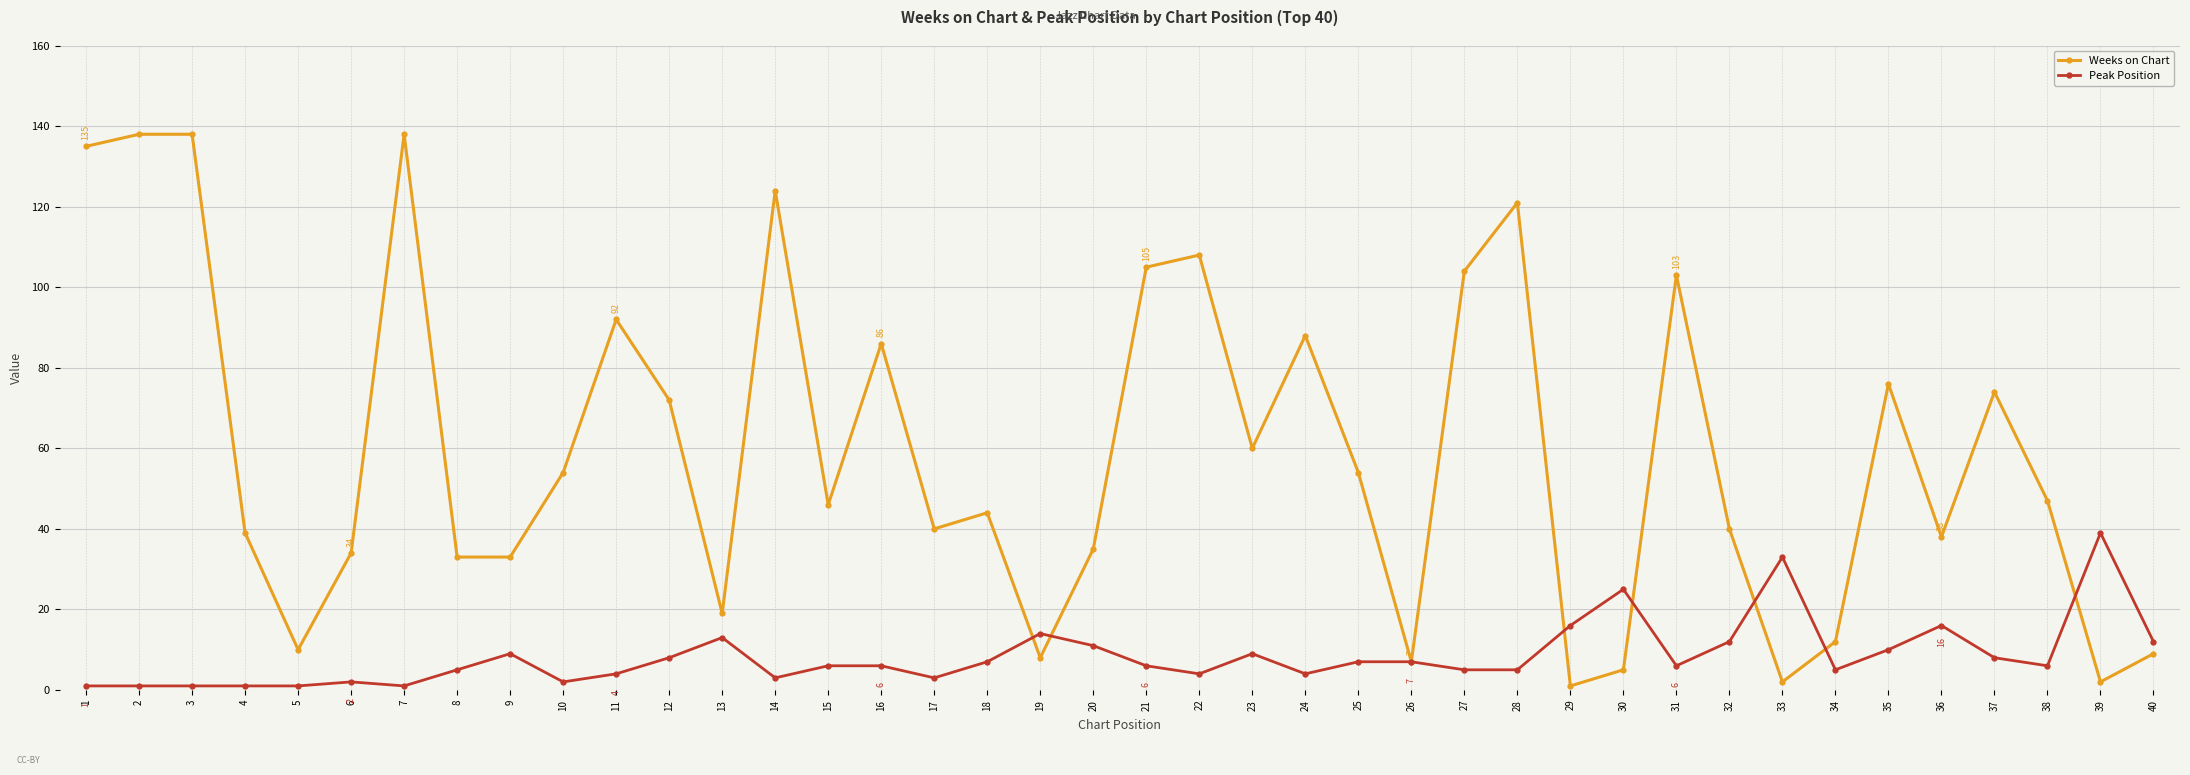

What are all the series names shown in the legend?

Weeks on Chart, Peak Position